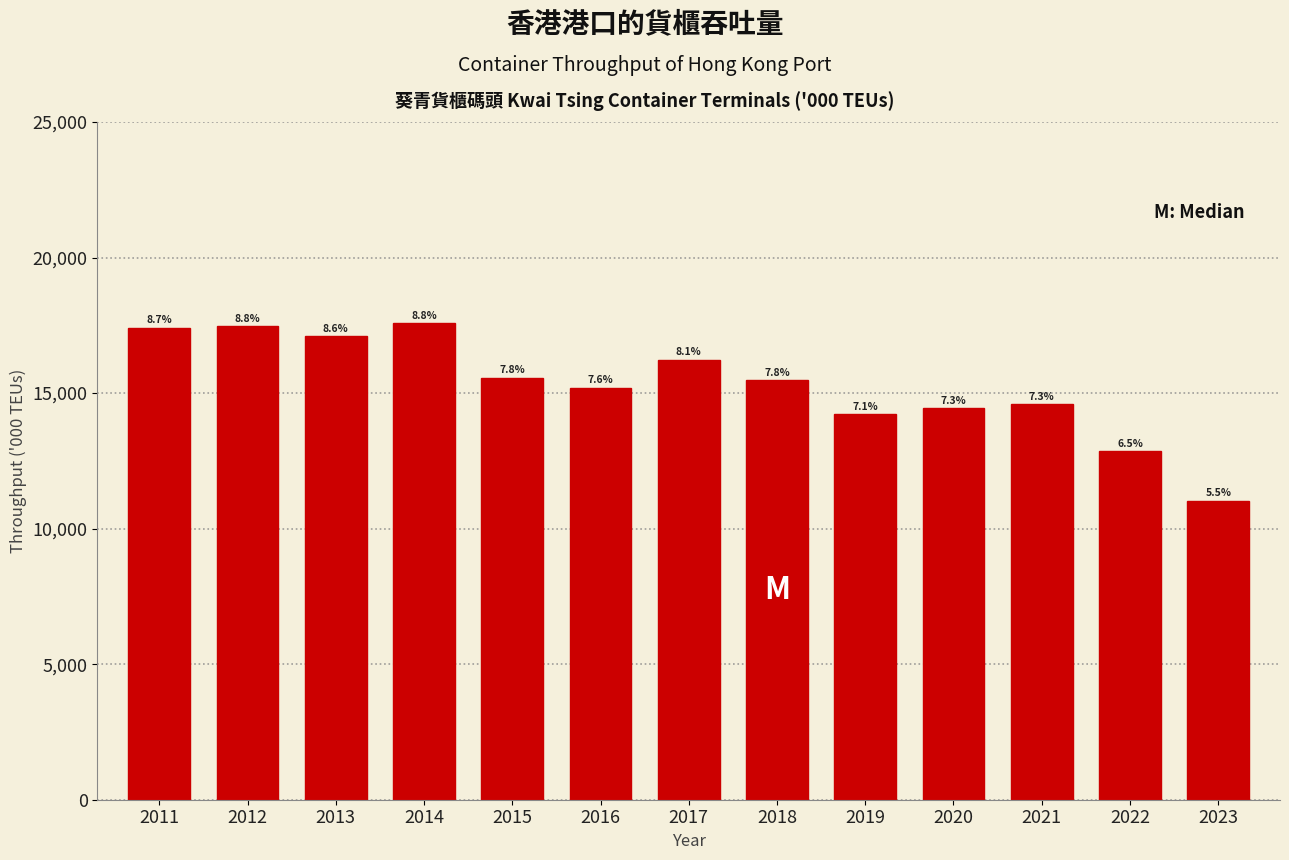

How many bars are there in total?

13